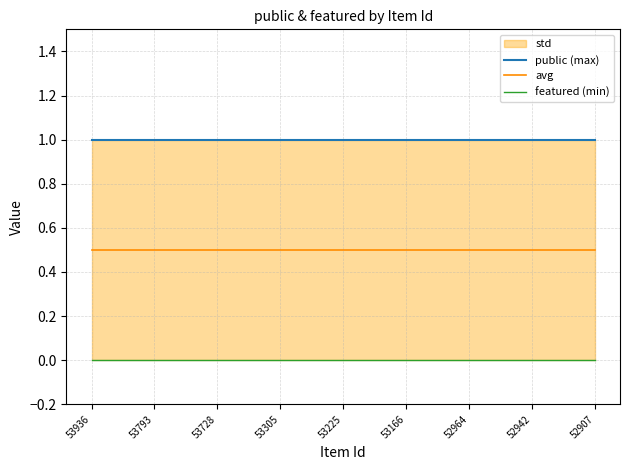

Rank the series at 53166 from highest to lowest value.

public (max), avg, featured (min)